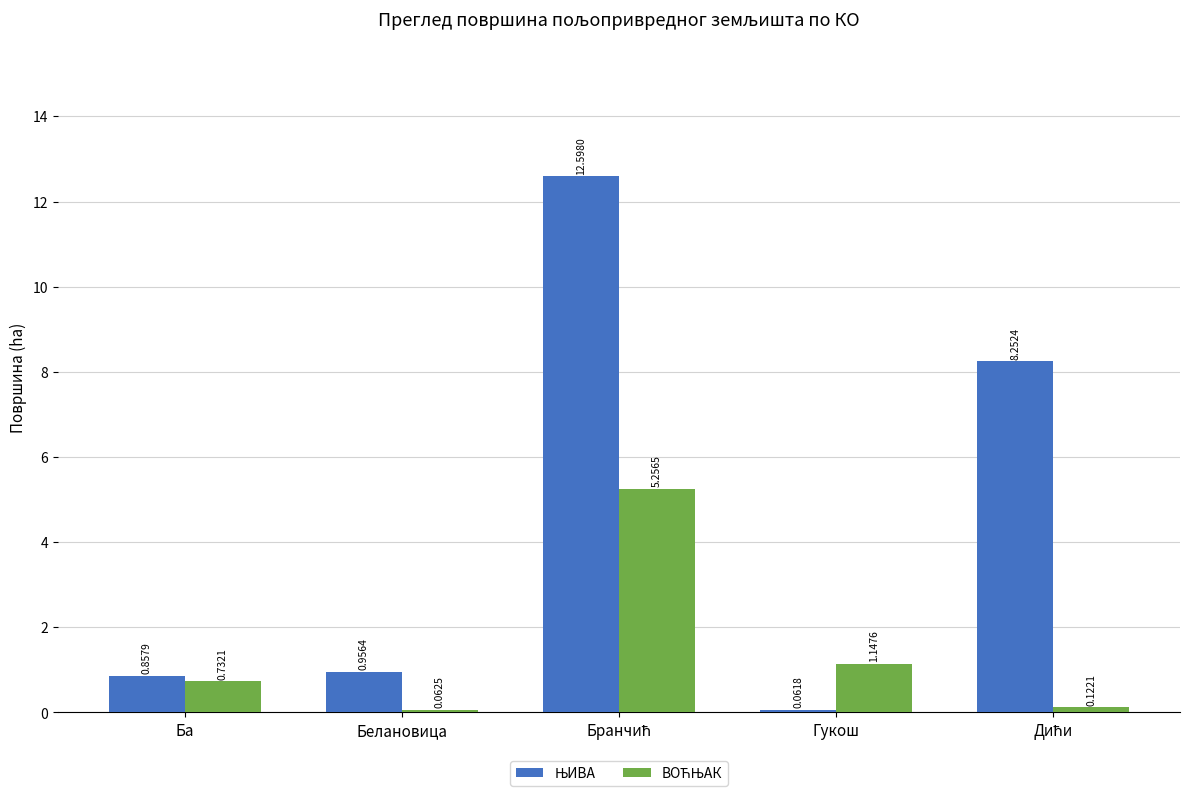

What is the label of the 2nd bar from the right?

Гукош